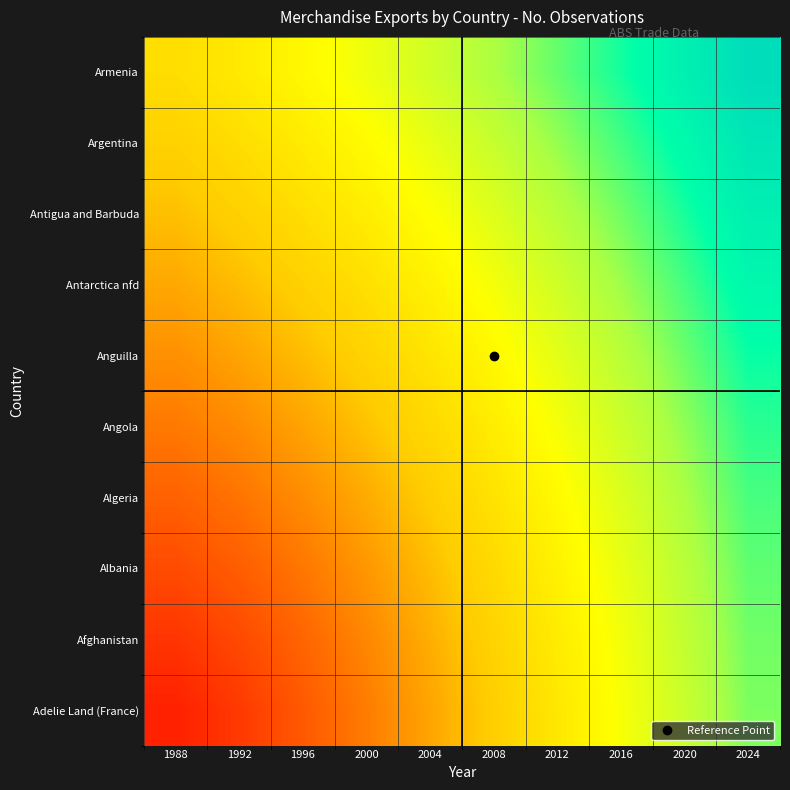

At how many categories does at least one series exceed 0?

10